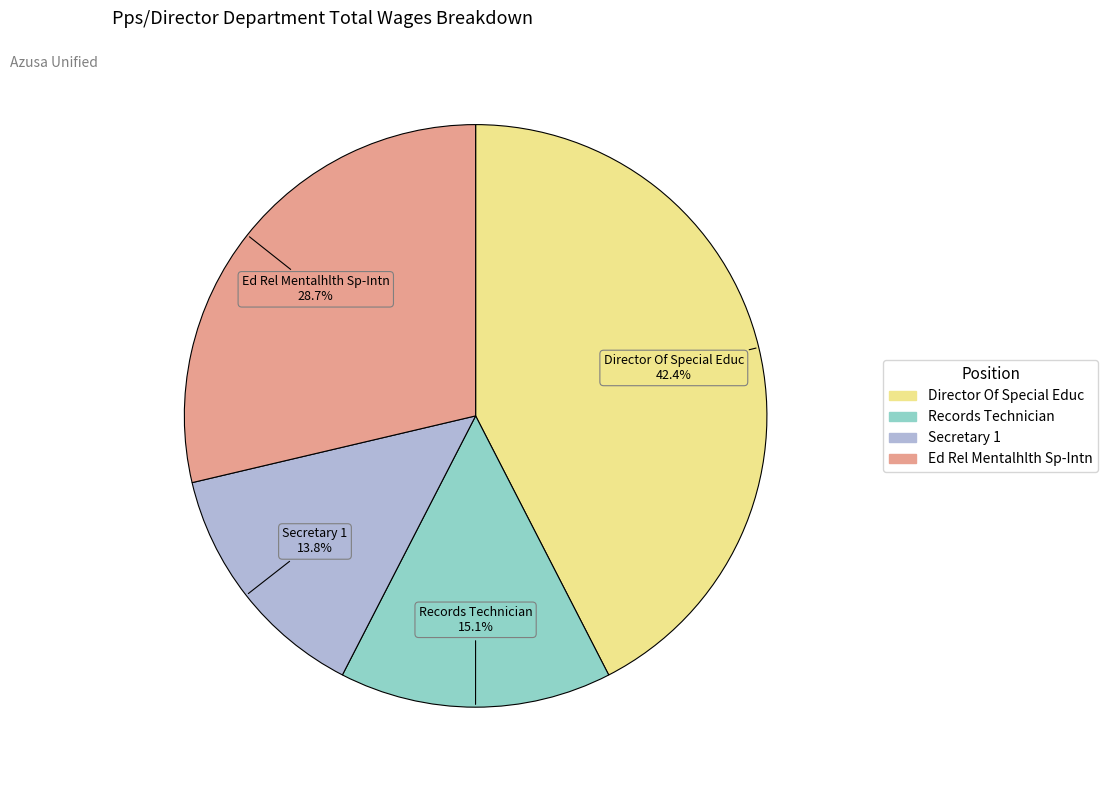

What percentage is NOT represented by Director Of Special Educ?

57.6%